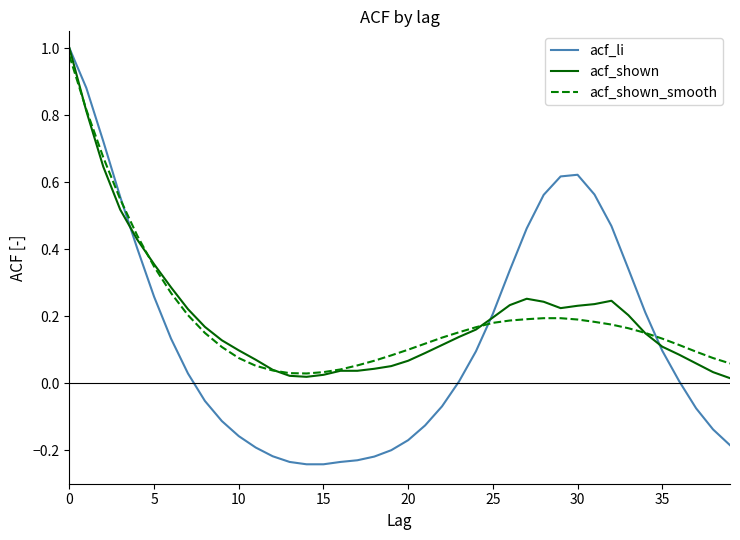

Count the number of data series in this chart.

3